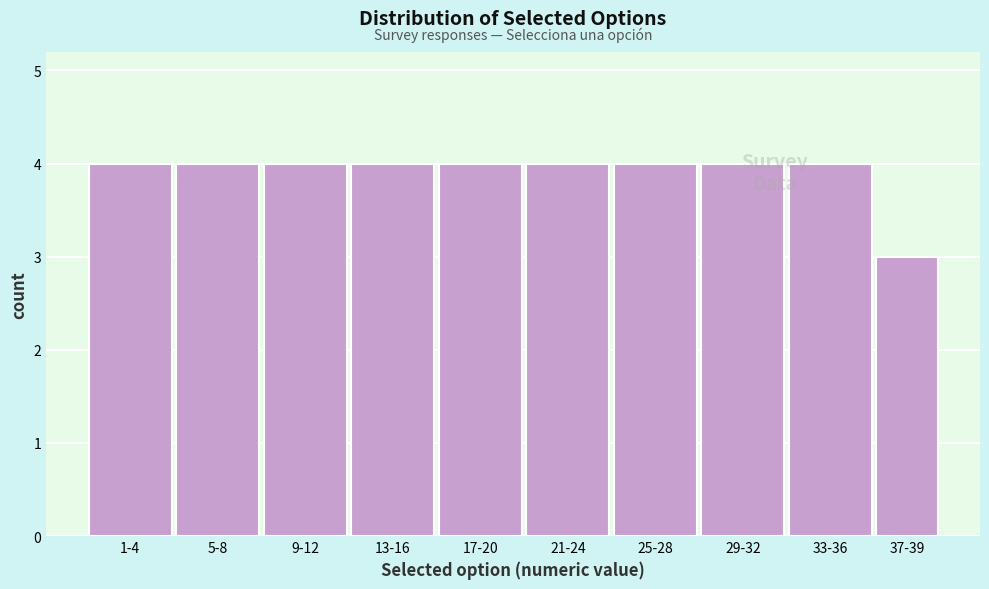

What is the average value?

4